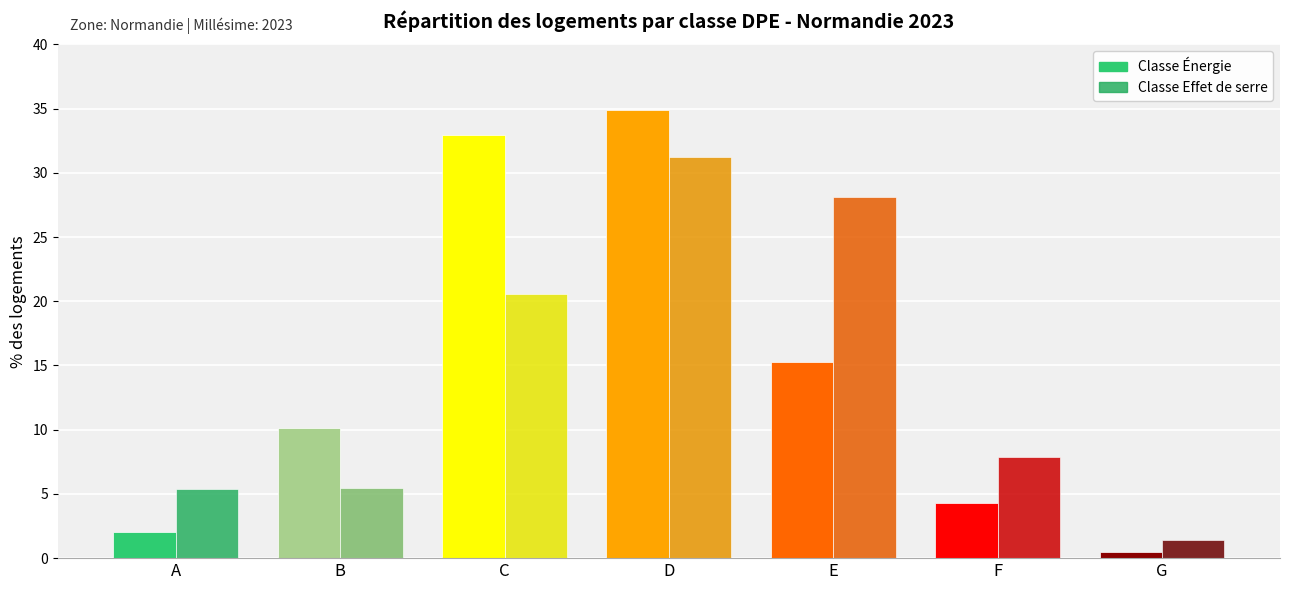

What is the greatest value displayed?

34.9